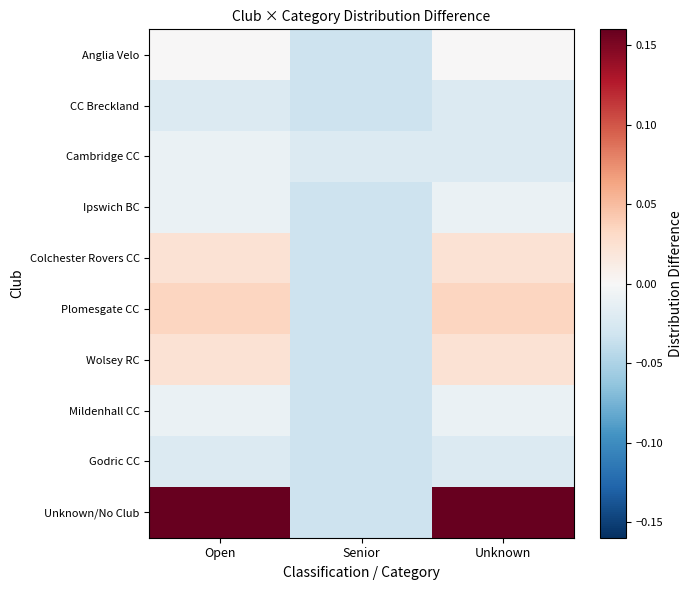

How many distinct data groups are displayed?

10